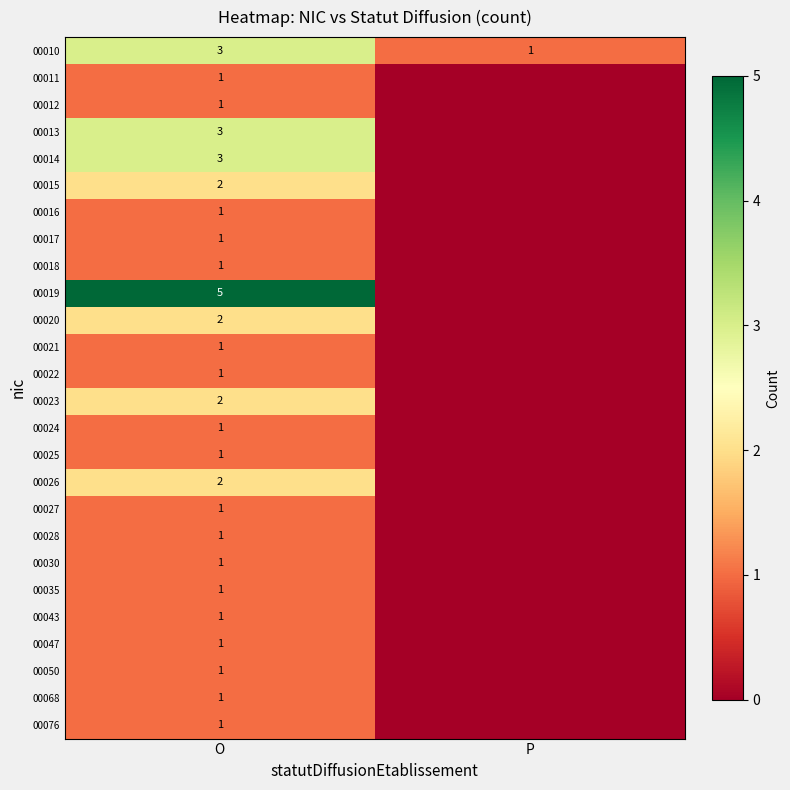

Count the number of data series in this chart.

26